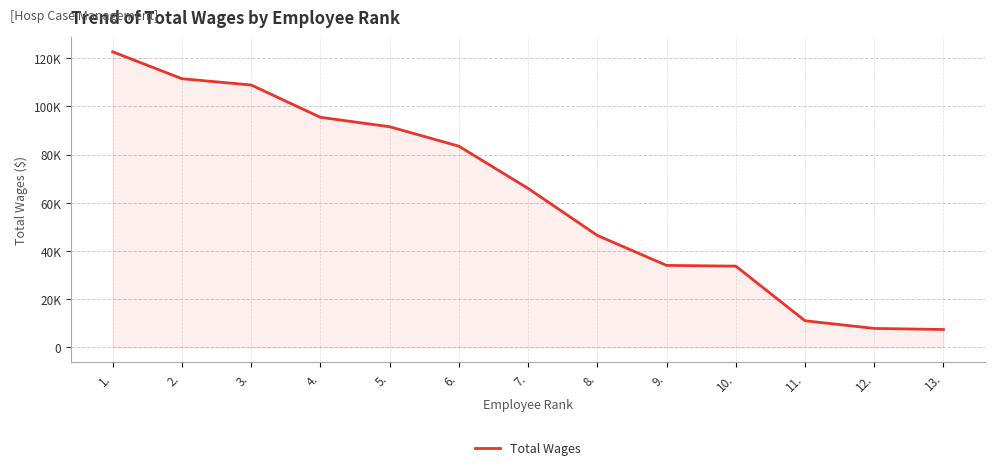

Is this an area chart (filled region under the line)?

Yes